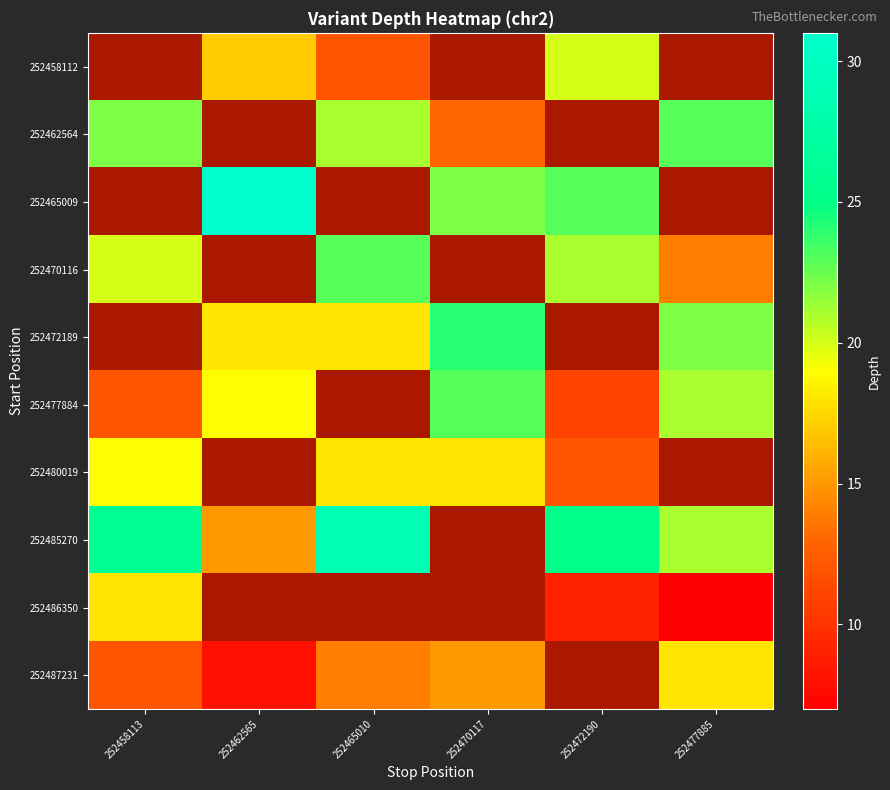

How many data points does each series have?

6